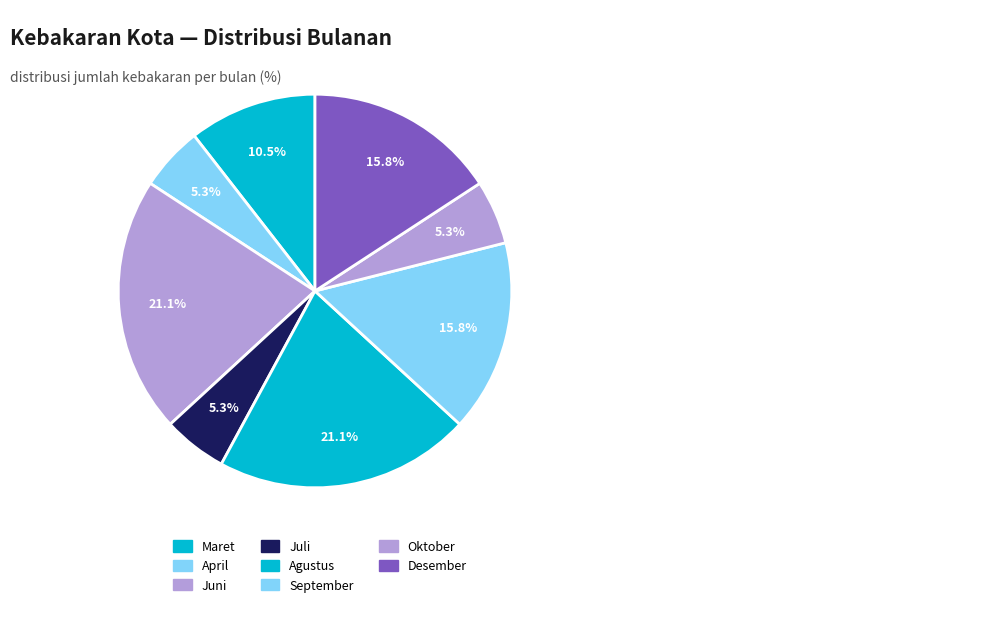

To the nearest percent, what percentage of the pie is Agustus?

21%